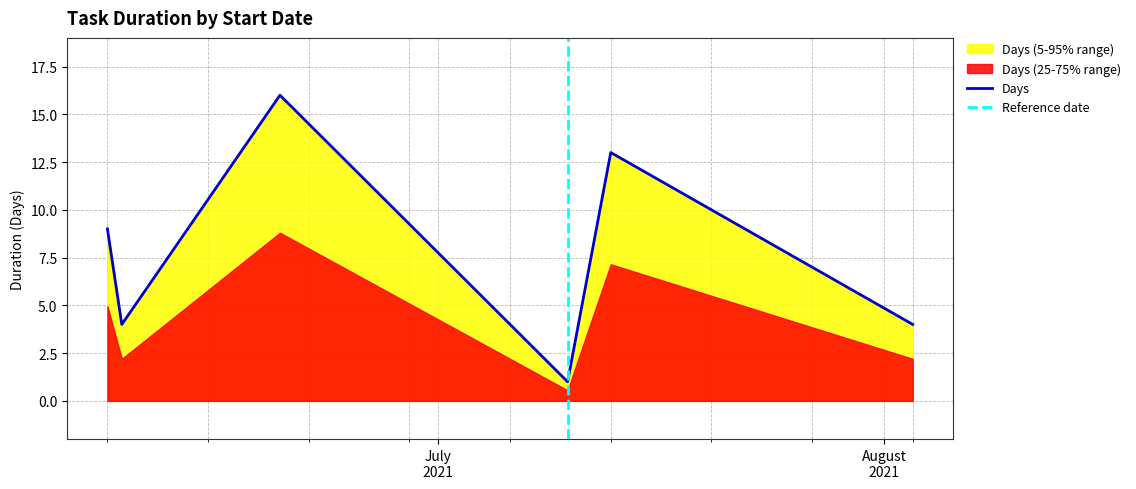

How many values are below 9?

3